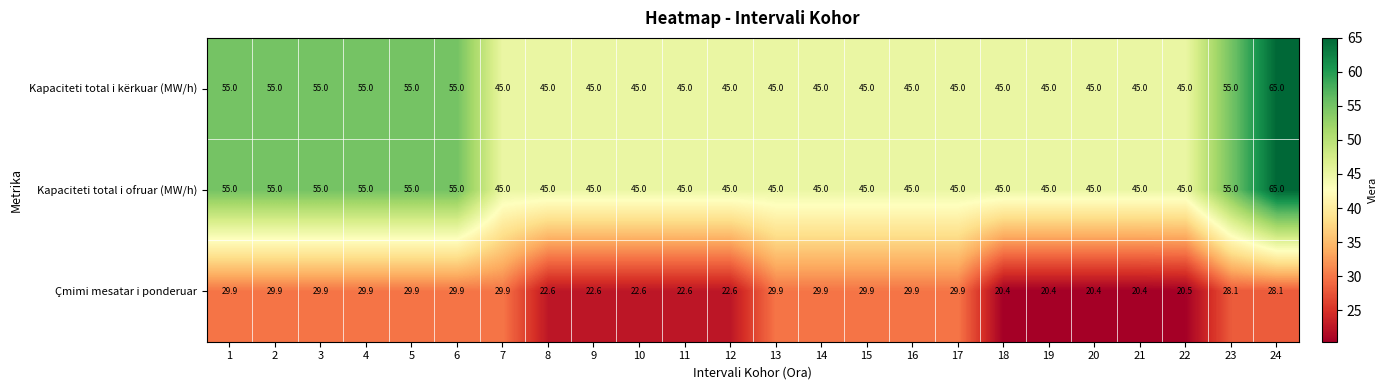

What is the approximate value of Çmimi mesatar i ponderuar at 14?

29.9